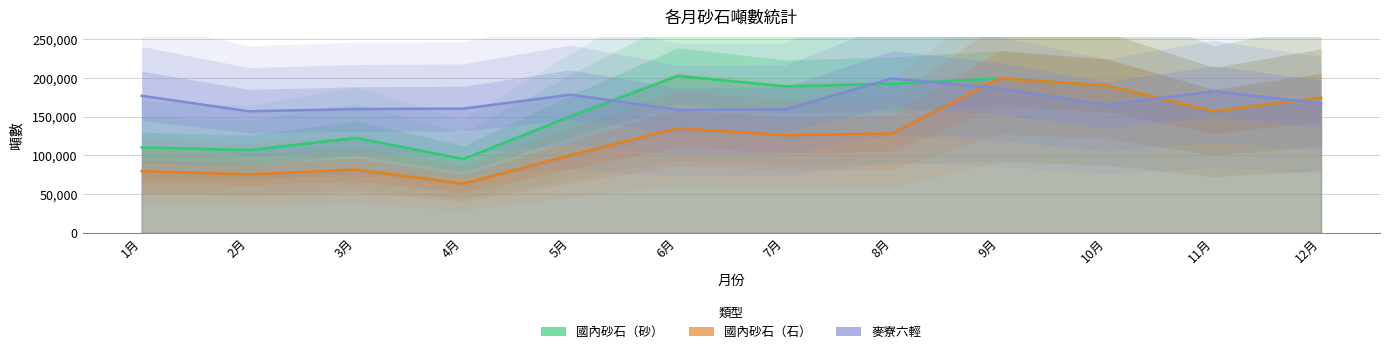

The 國內砂石（石） series shows 128523 at 8月. True or false?

True